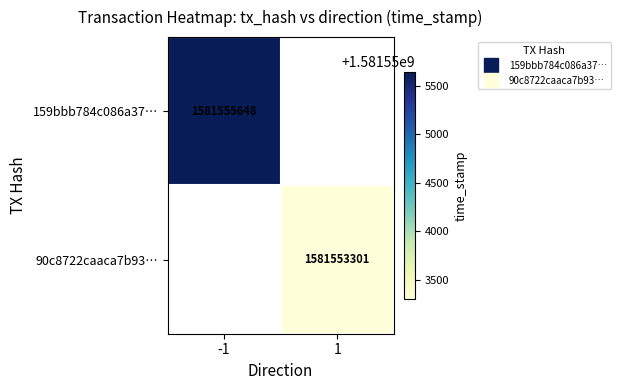

What is the smallest value displayed?

1581553301.0